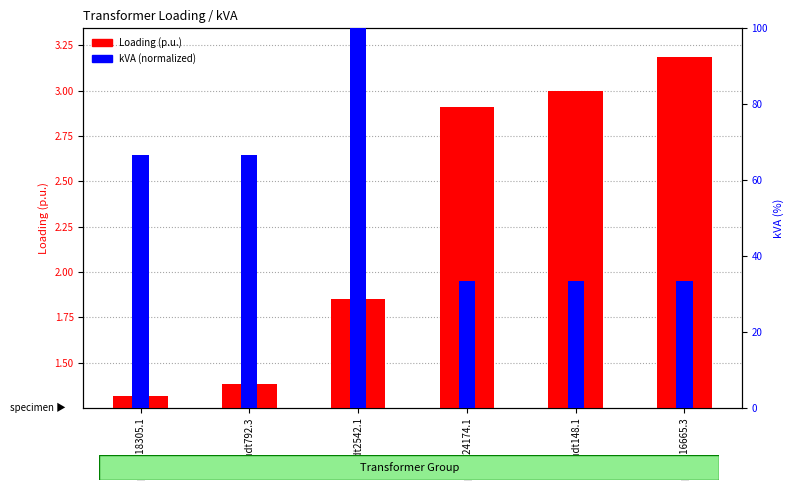

Rank the categories by Loading (p.u.) value from highest to lowest.

p1udt16665.3, p1udt148.1, p1udt24174.1, p1udt2542.1, p1udt792.3, p1udt18305.1